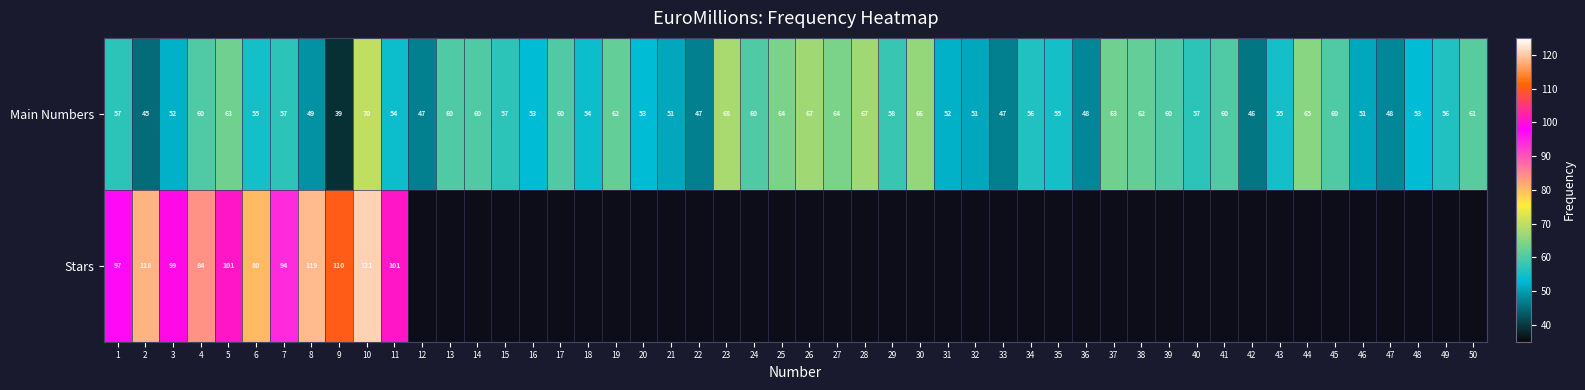

True or false: 1 has a value of 106 at 13.

False